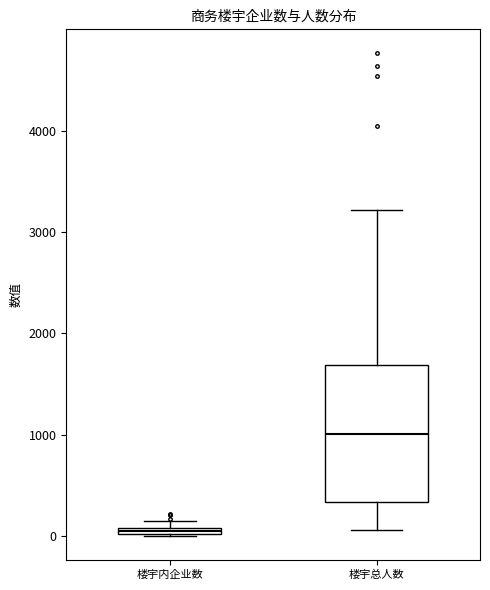

Which box has the highest median line?

楼宇总人数